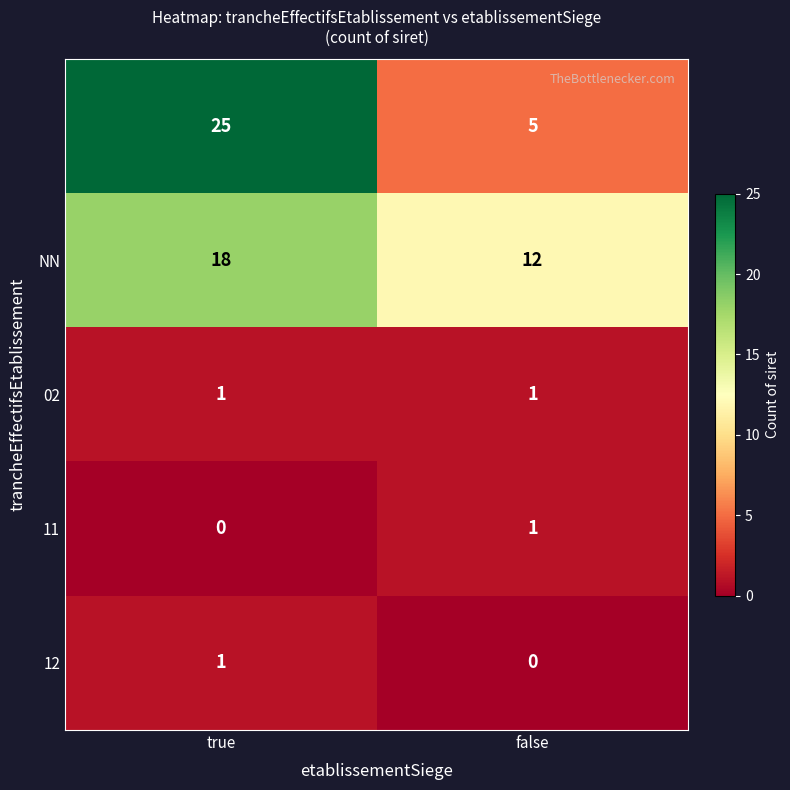

How many series are shown in this chart?

5